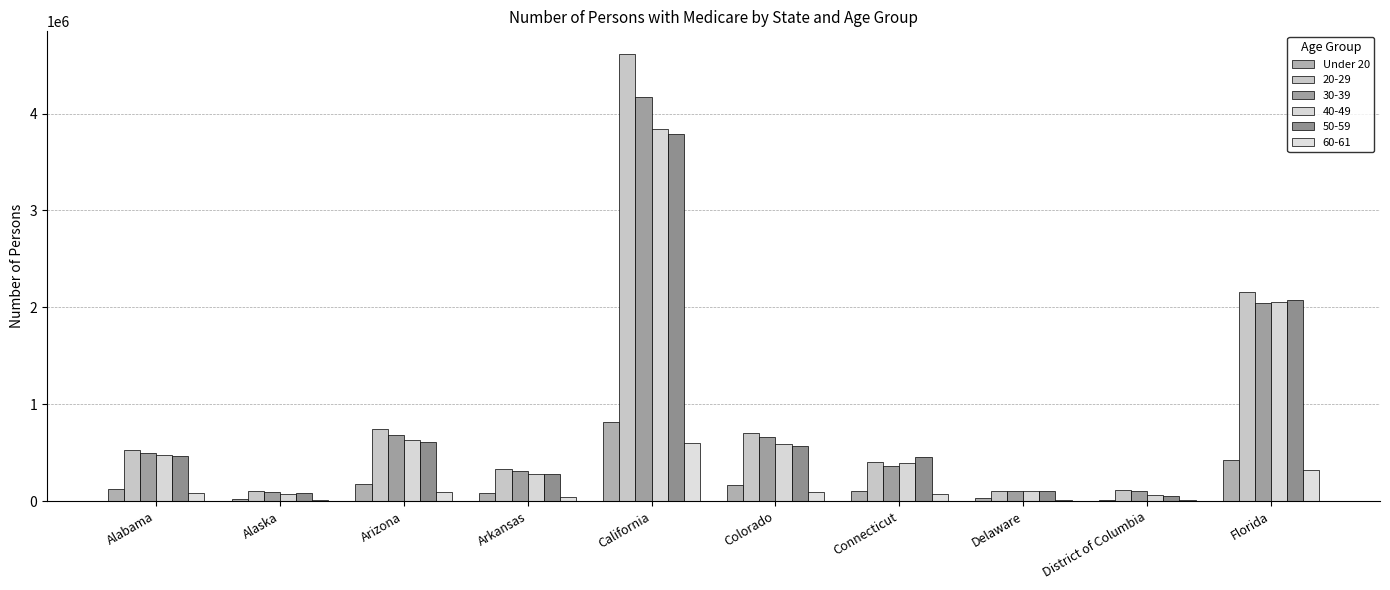

How many categories are shown in the chart?

10